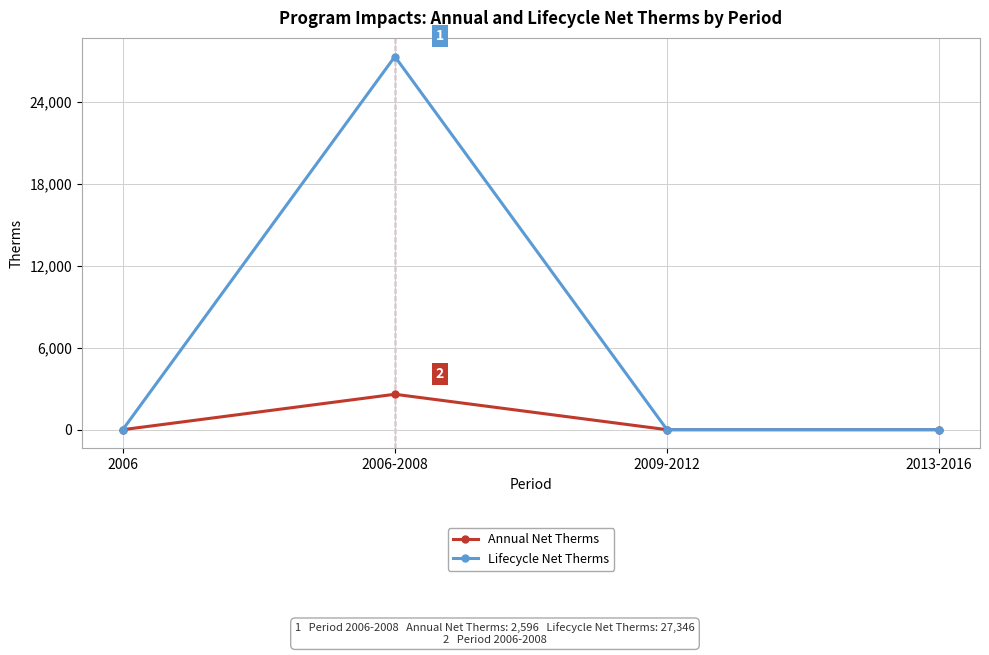

The value of Annual Net Therms at 2006 is -1085.5. True or false?

False